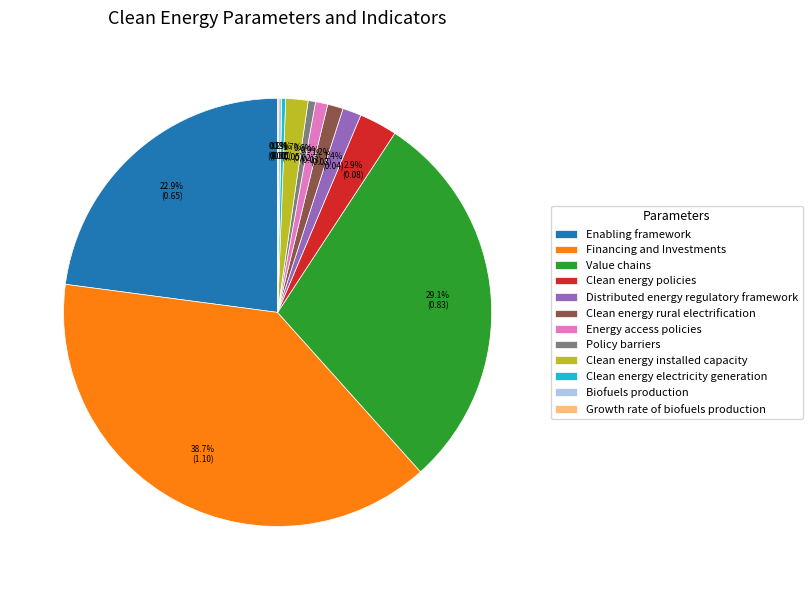

Is it true that Distributed energy regulatory framework is 1% of the pie?

True